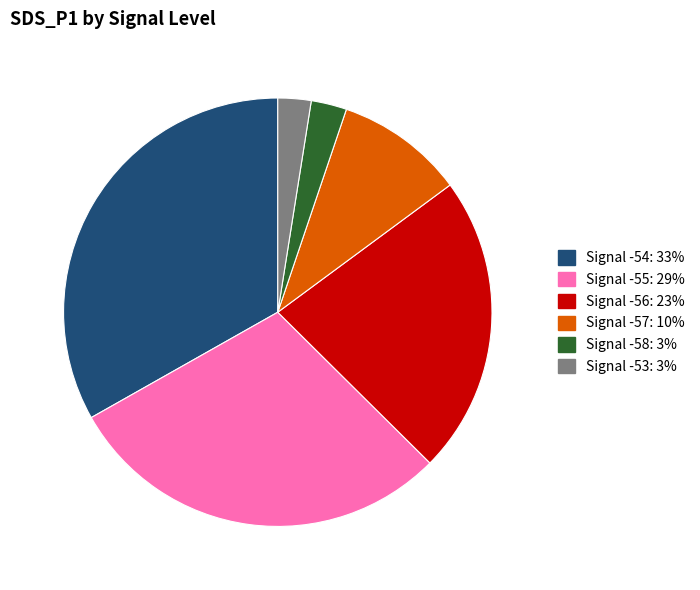

Is there any slice that represents more than half of the pie?

No